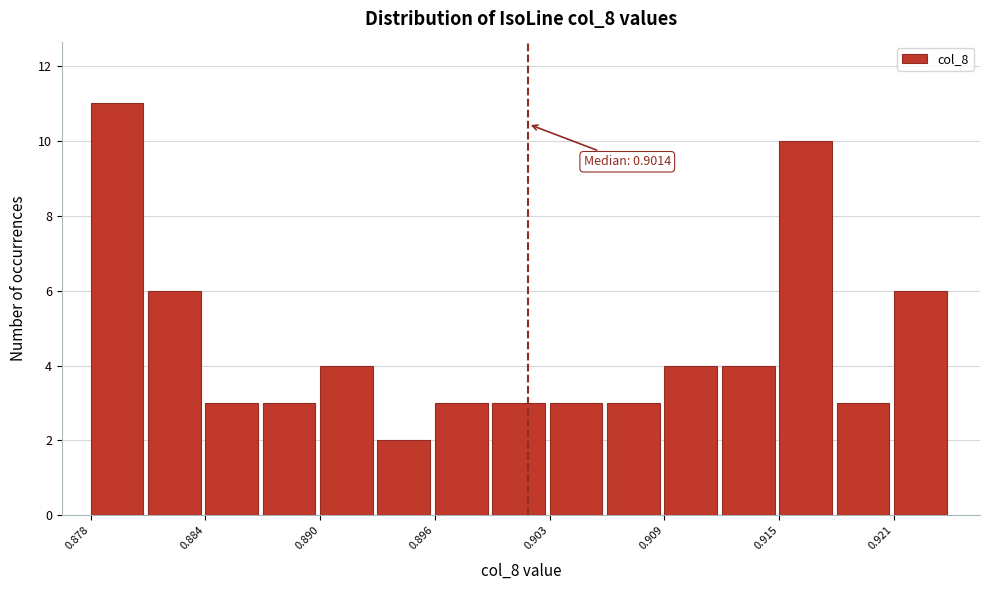

Around what value on the x-axis is the tallest bar? Give the approximate position of its centre, as read against the axis.

0.879